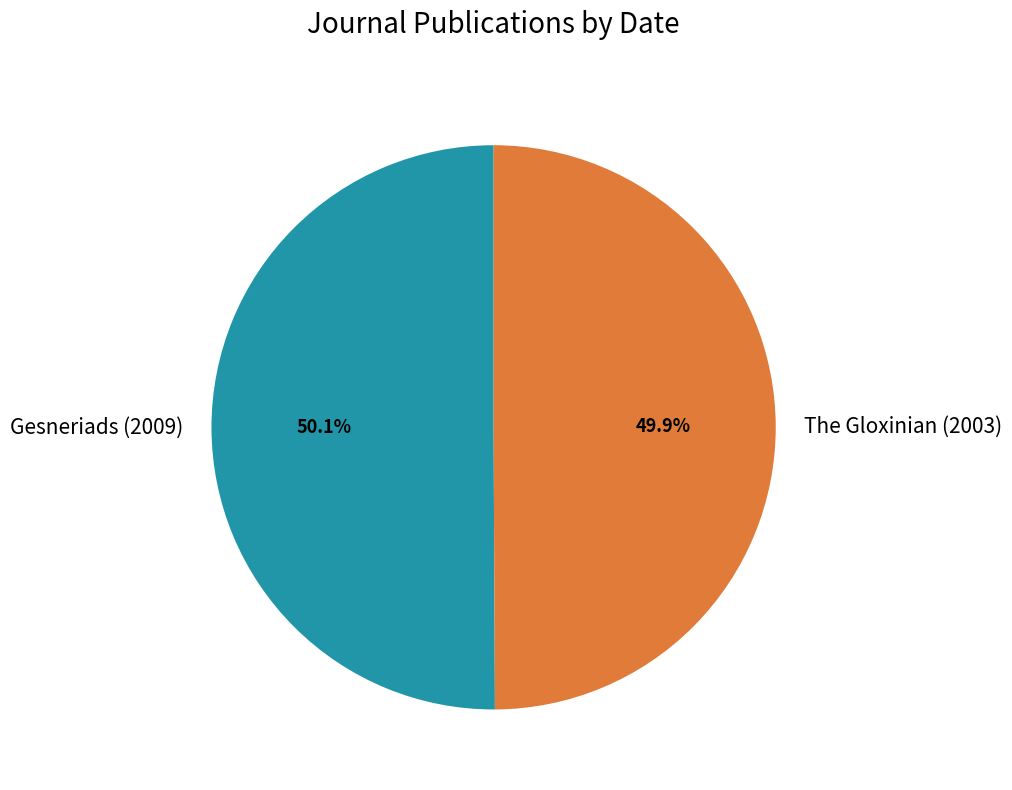

To the nearest percent, what portion does The Gloxinian (2003) represent?

50%